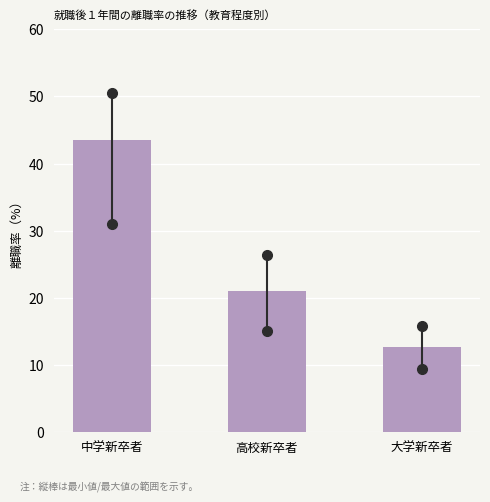

Reading left to right, what are all the values shown in this chart?

43.5	21.0	12.6